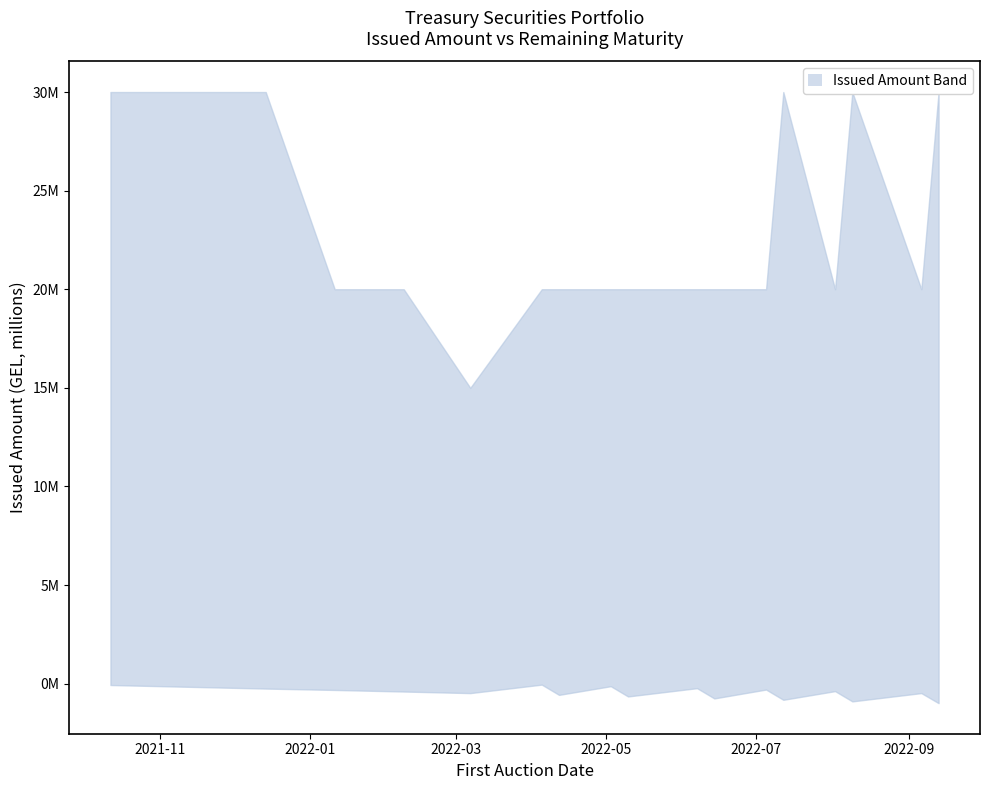

Rank the series by their average value, from lowest to highest.

lower, upper